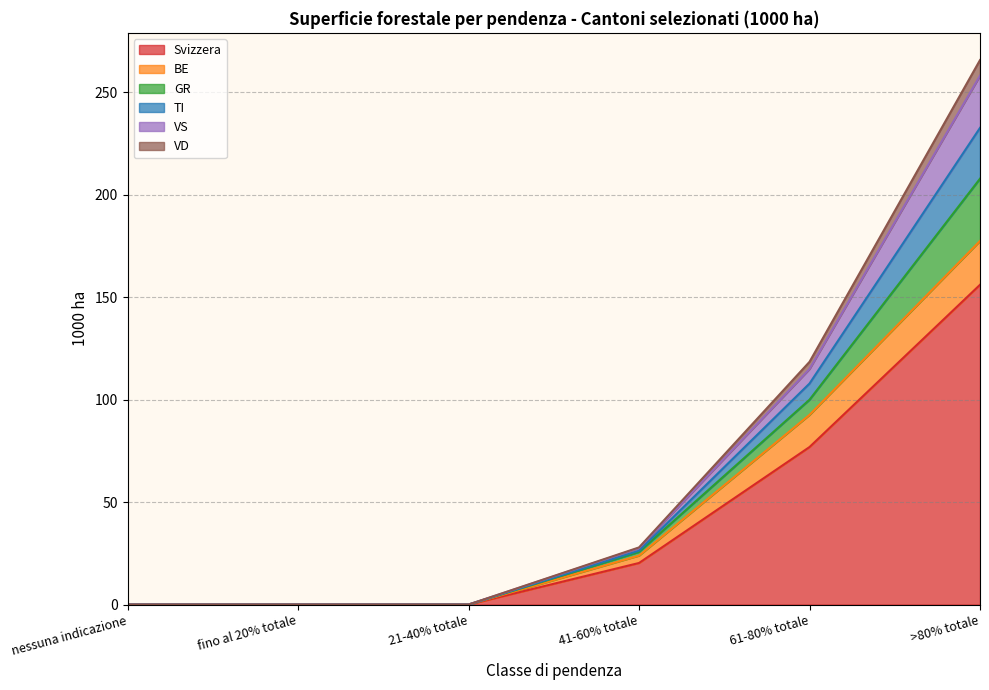

At which category is the sum across all series the highest?

>80% totale